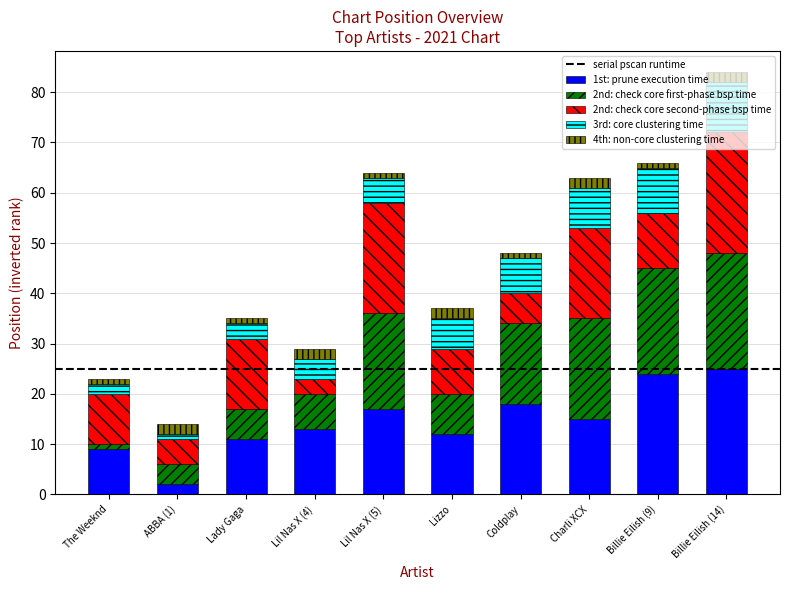

At which label does 1st: prune execution time reach its minimum?

ABBA (1)